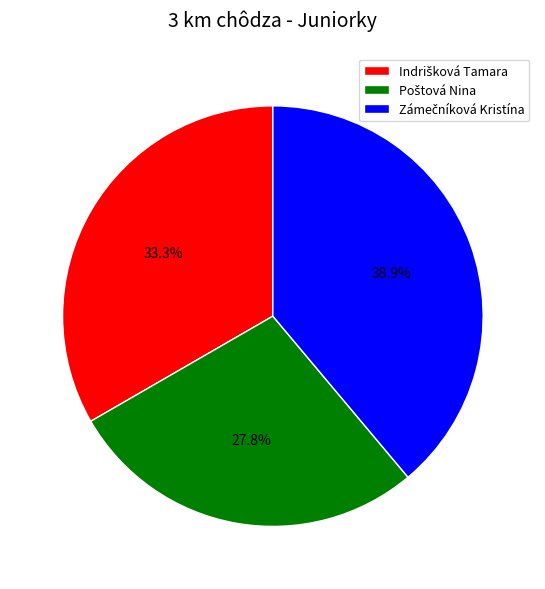

Is there any slice that represents more than half of the pie?

No